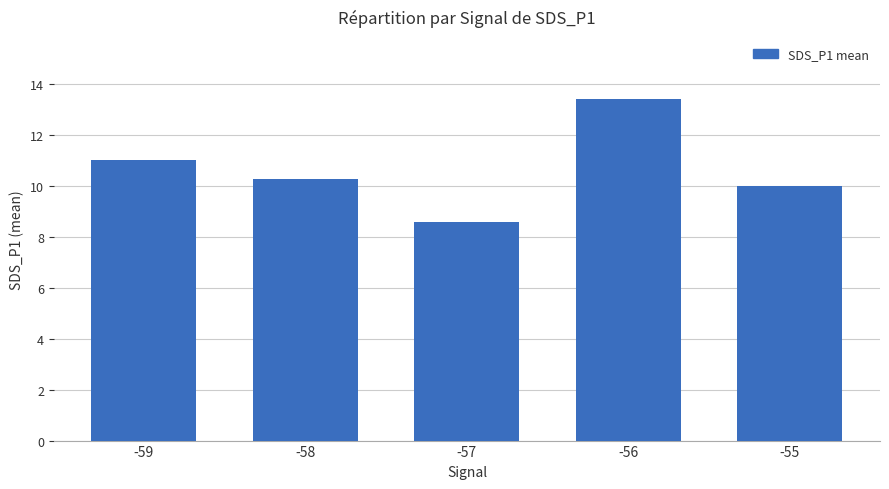

Rank the categories by value from highest to lowest.

-56, -59, -58, -55, -57